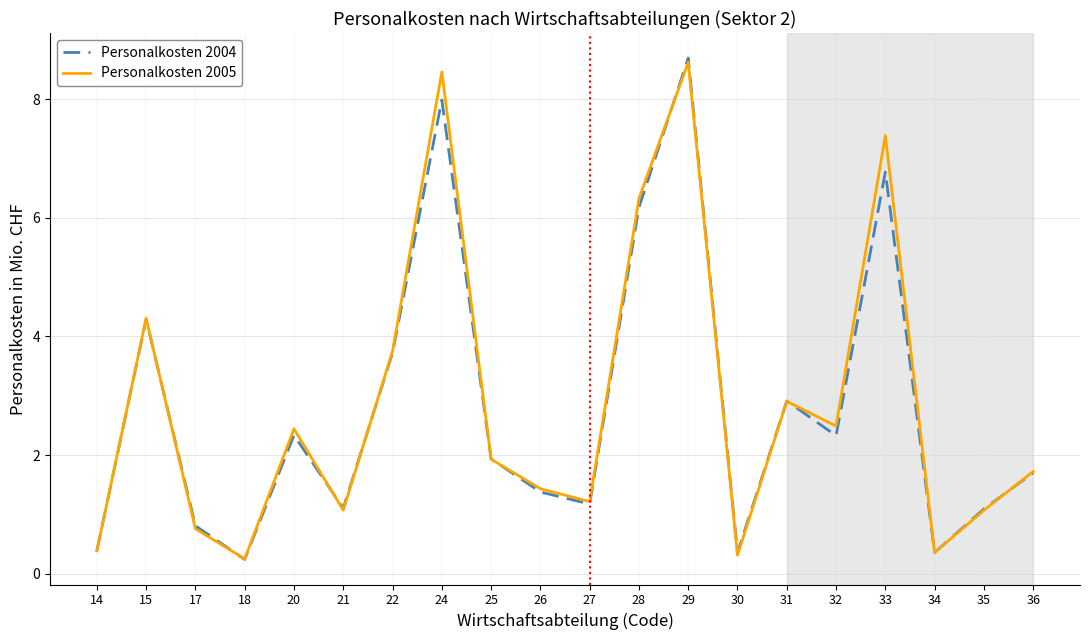

The Personalkosten 2004 series shows 1.4 at 26. True or false?

True